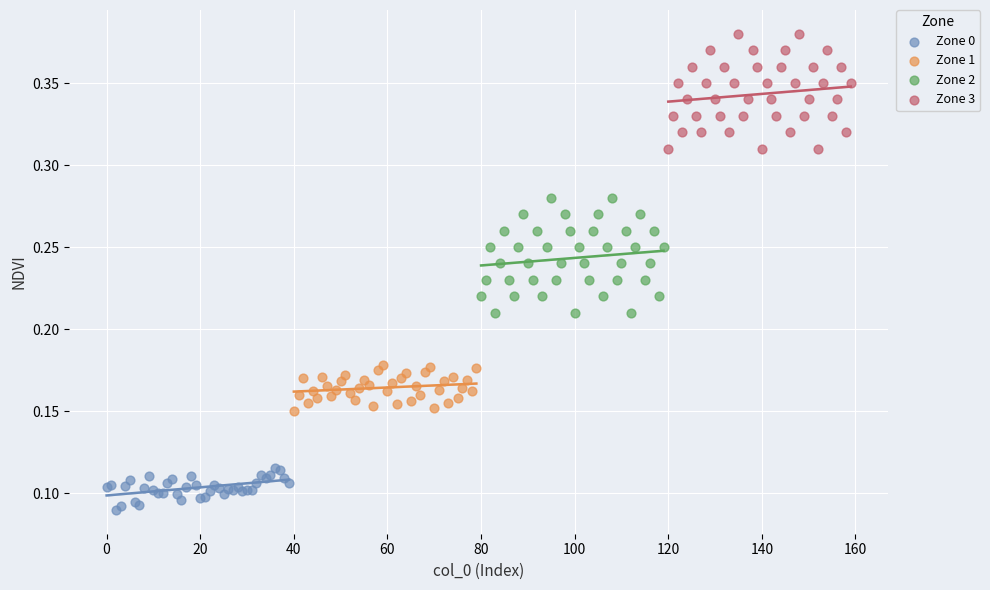

Which series contains the lowest Y value?

Zone 0